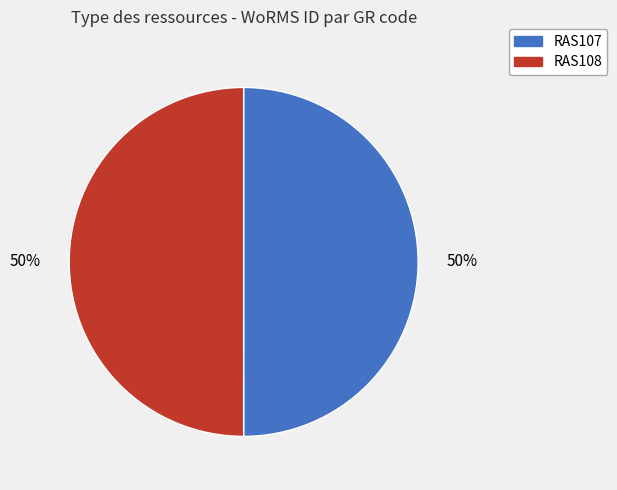

To the nearest percent, what is the combined percentage of RAS107 and RAS108?

100%